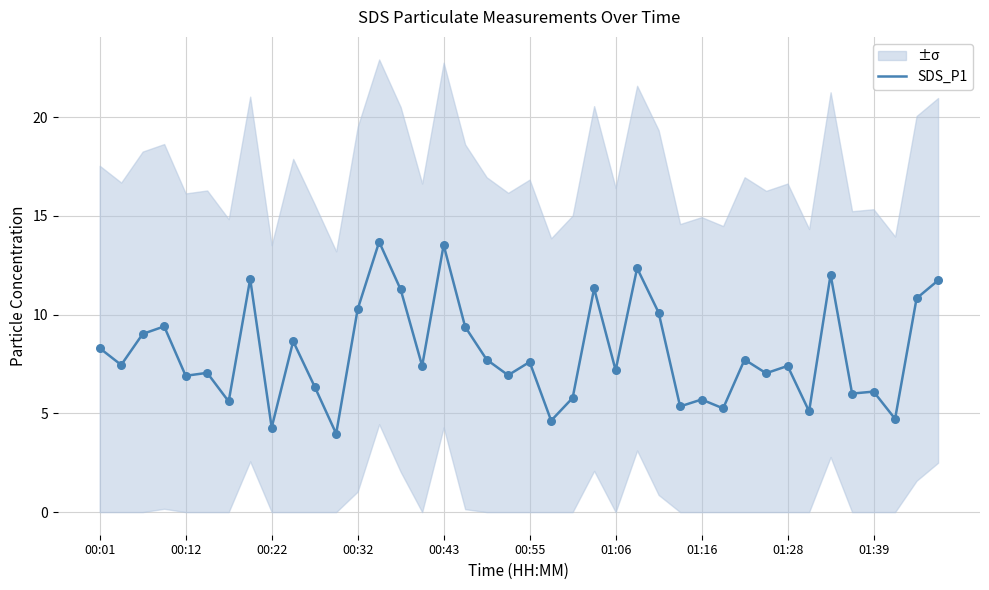

The SDS_P1 series shows 6.1 at 01:39. True or false?

True